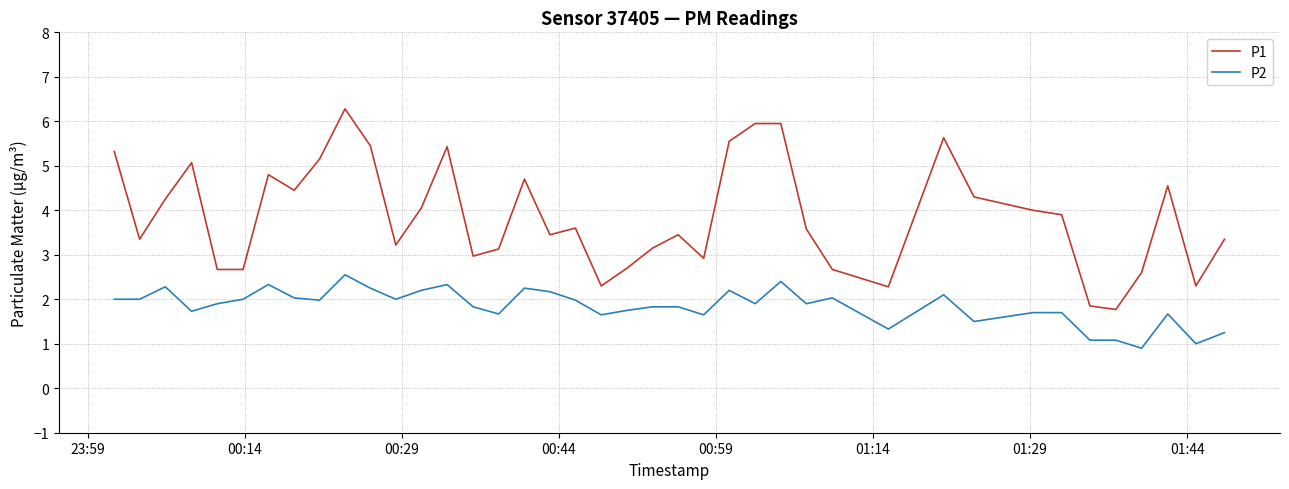

Which series has the largest total across all categories?

P1